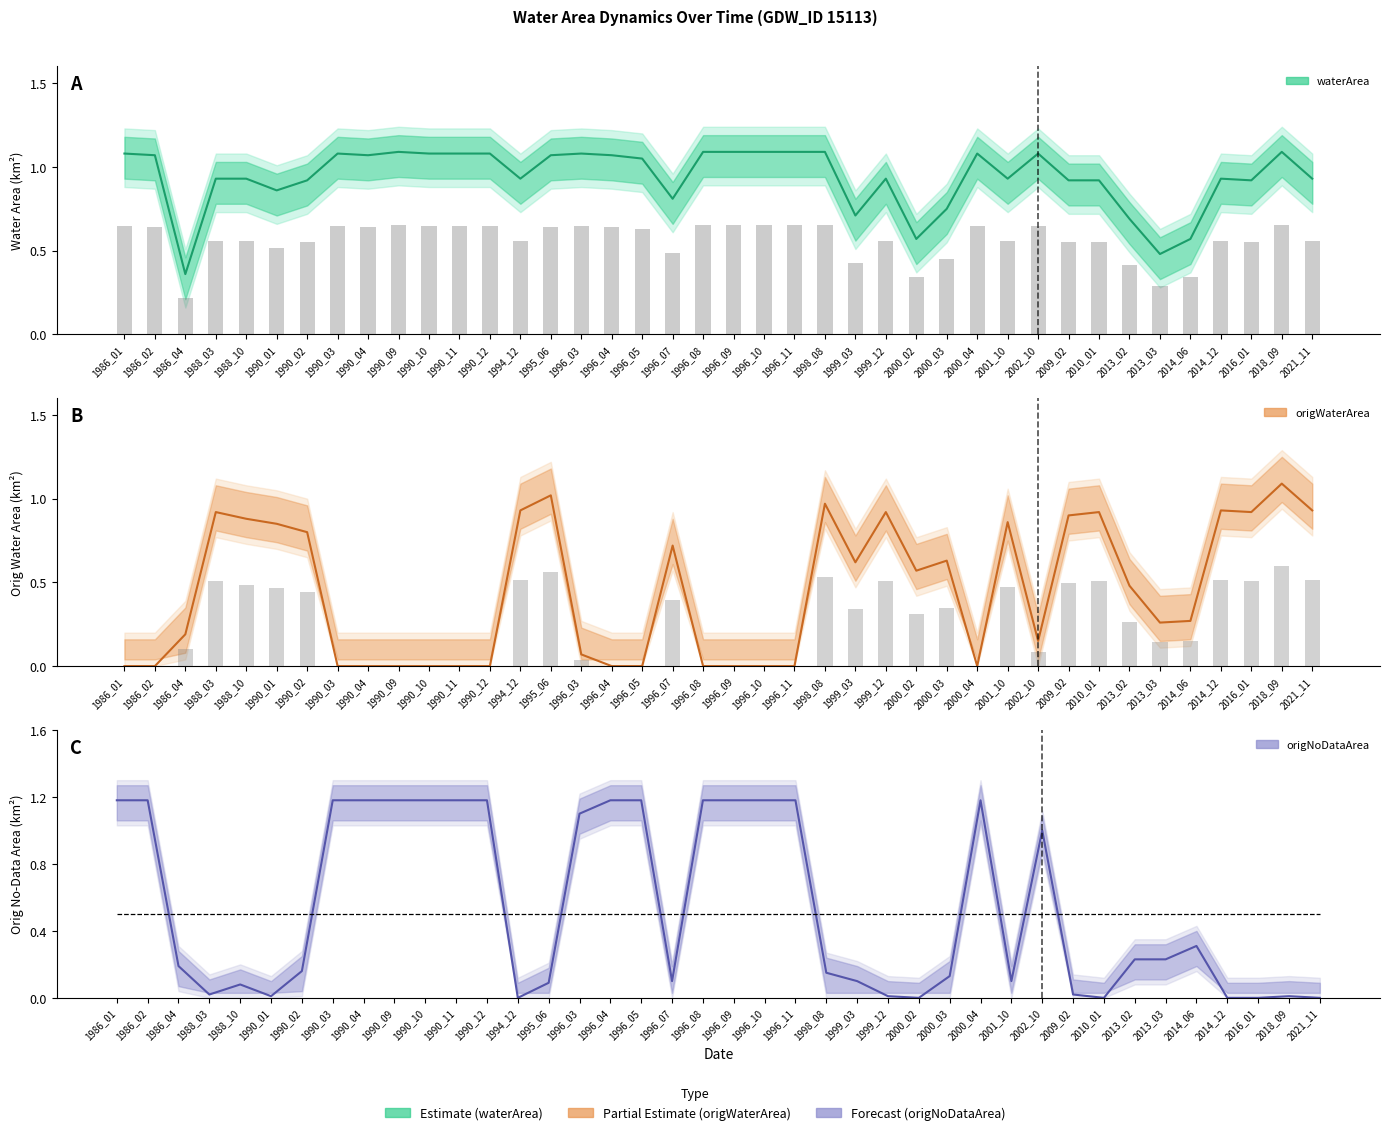

What is the sum of the waterArea values at 2002_10 and 1998_08?

2.2